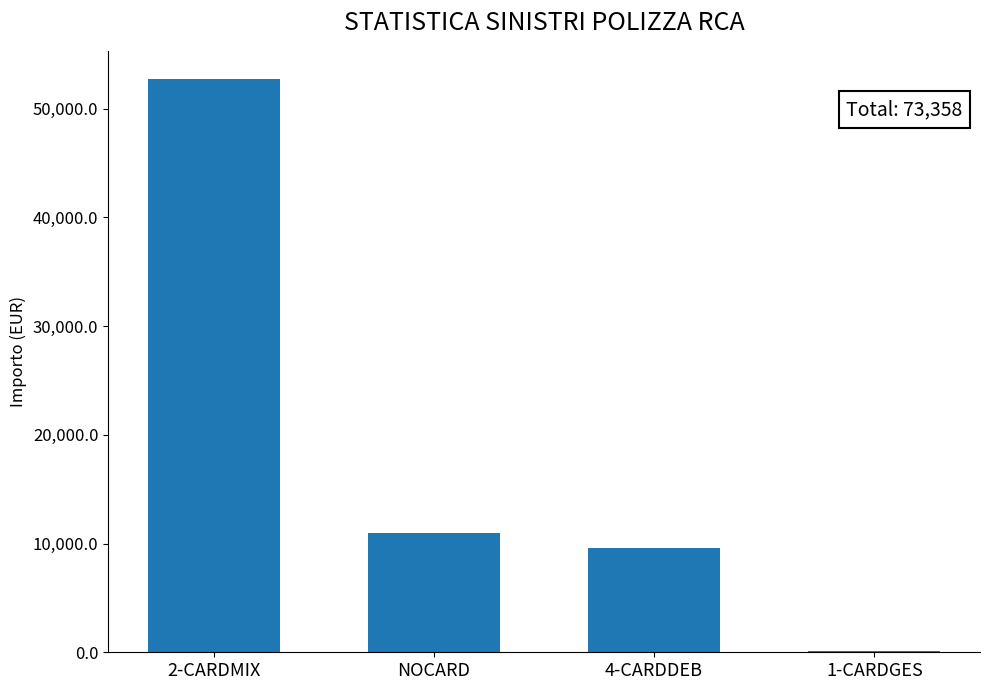

At which label does the data first exceed 10953?

2-CARDMIX